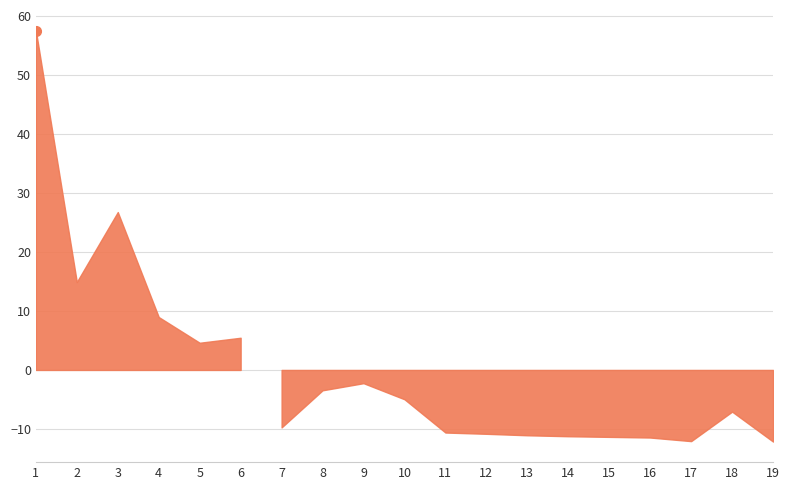

Between 4 and 17, which is larger?

4